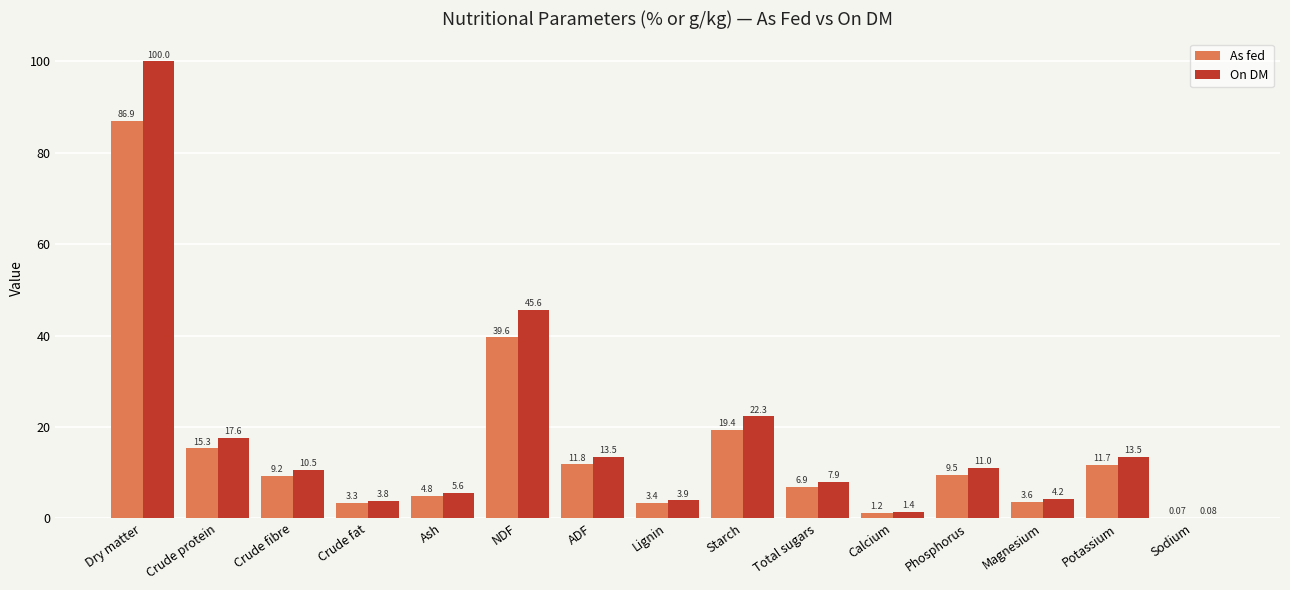

Is the value of As fed at Dry matter greater than the value of On DM at Phosphorus?

Yes